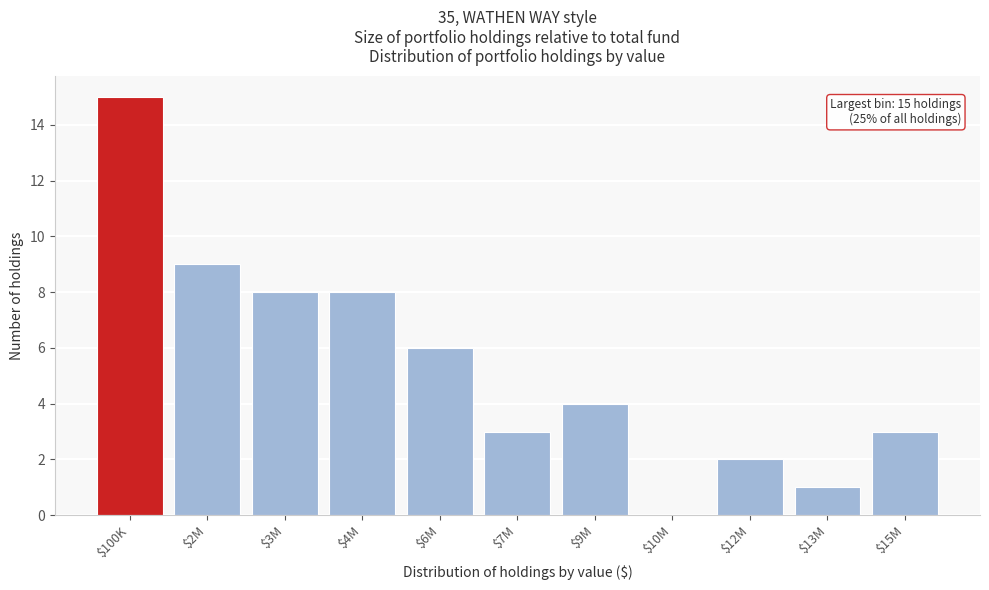

True or false: the data shows 7 at $9M.

False